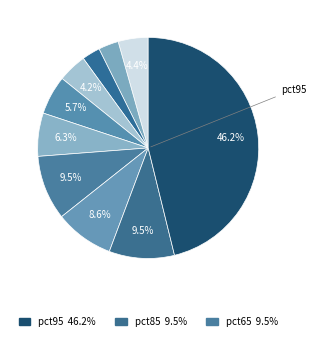

How many slices are in this pie chart?

10